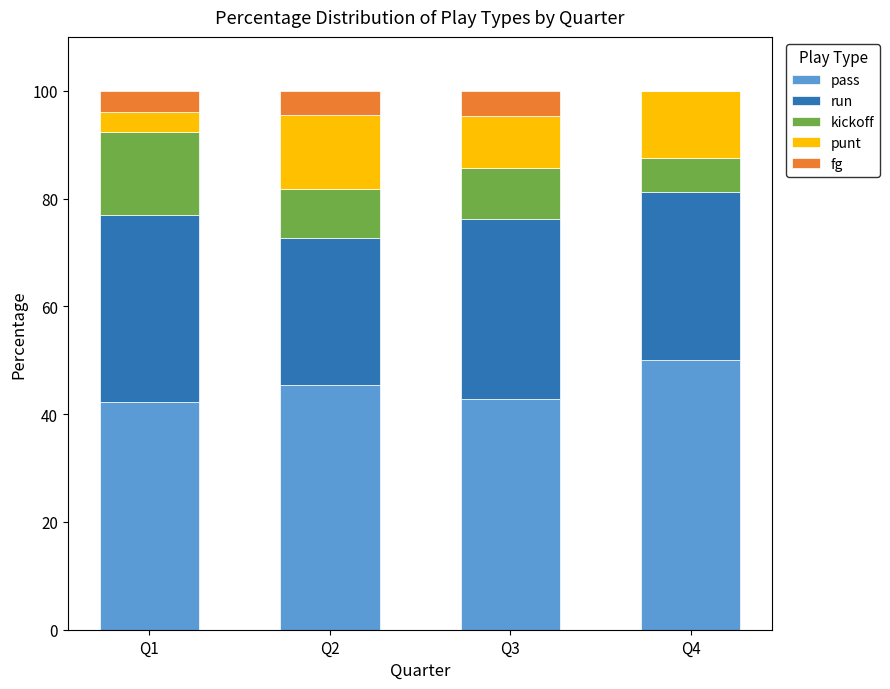

The value of pass at Q3 is 18.9. True or false?

False